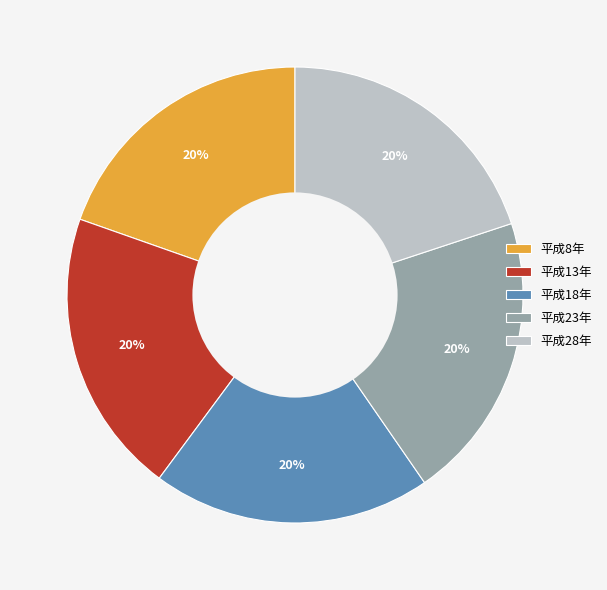

Approximately how many times larger is the value at 平成18年 compared to 平成23年?

1.0